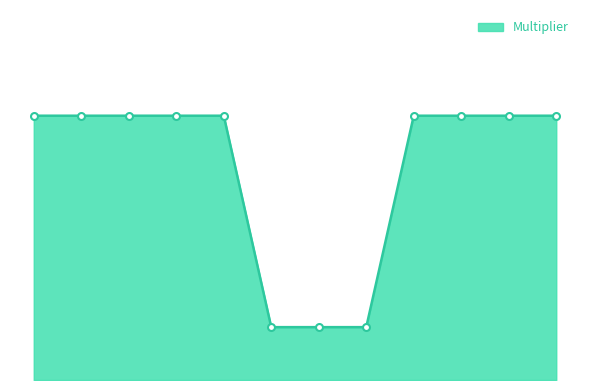

List the labels in order of value, largest first.

Blackberries/Canned, Blackberries/Cooked, Blackberries/Don't know, Blackberries/Fresh or Raw, Blackberries/Other, Cherries/Frozen, Raspberries/Don't know, Raspberries/Fresh or Raw, Raspberries/Other, Blueberries/Don't know, Blueberries/Fresh or Raw, Blueberries/Other